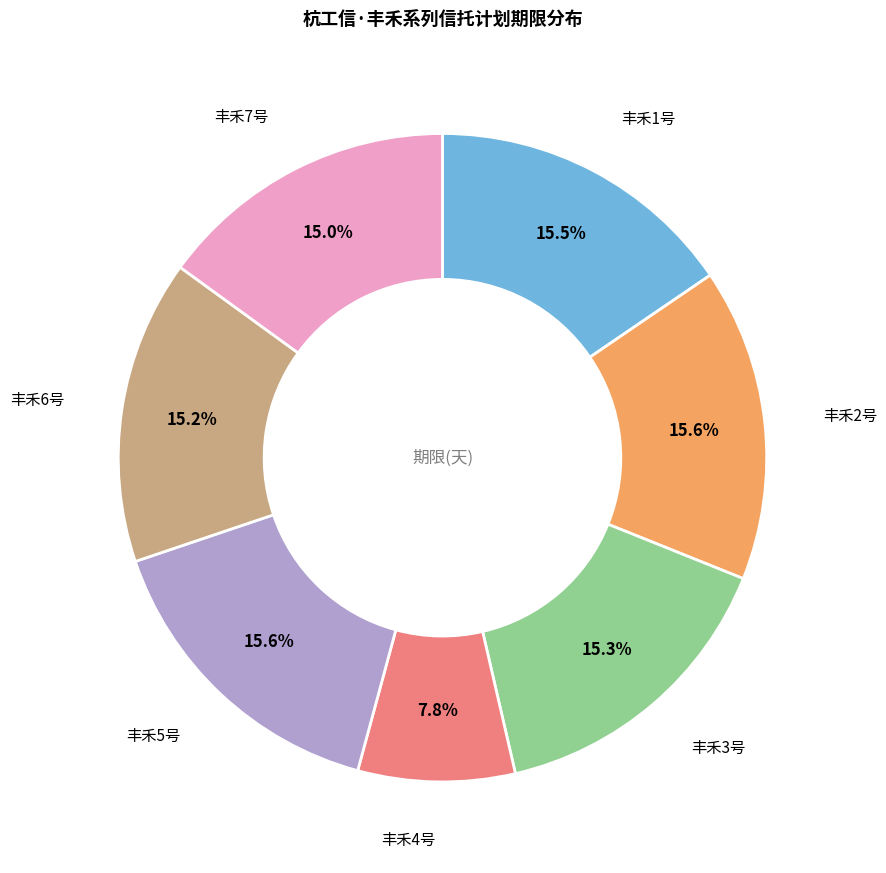

How many slices are in this pie chart?

7